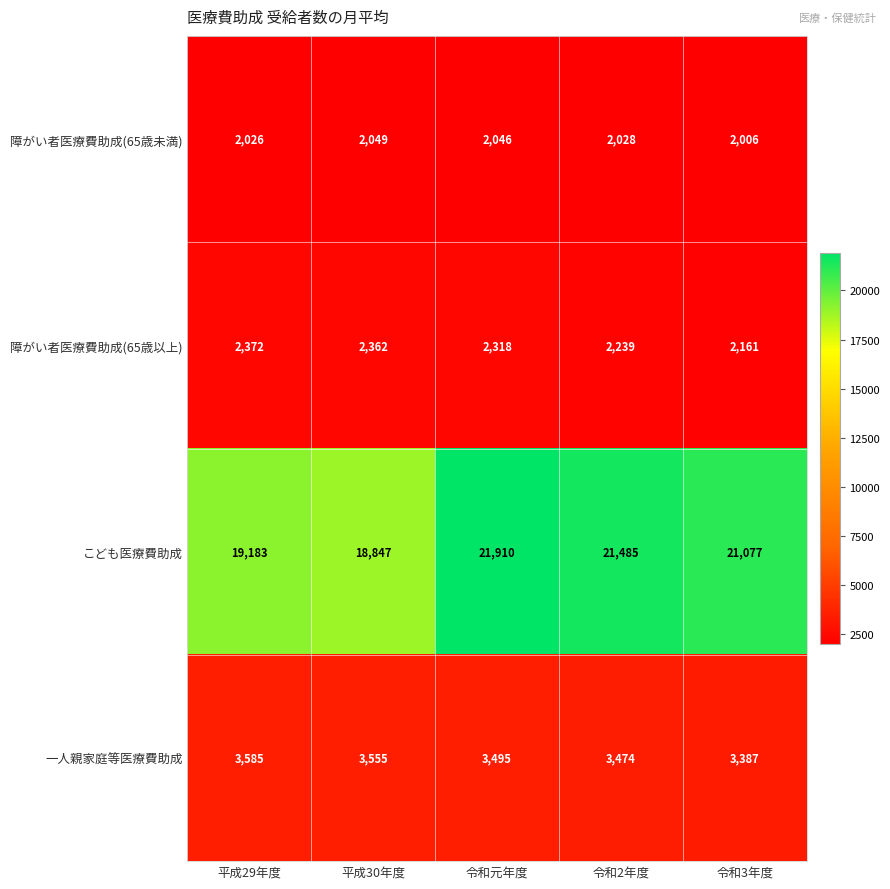

What is the difference between the maximum and minimum values in the こども医療費助成 series?

3063